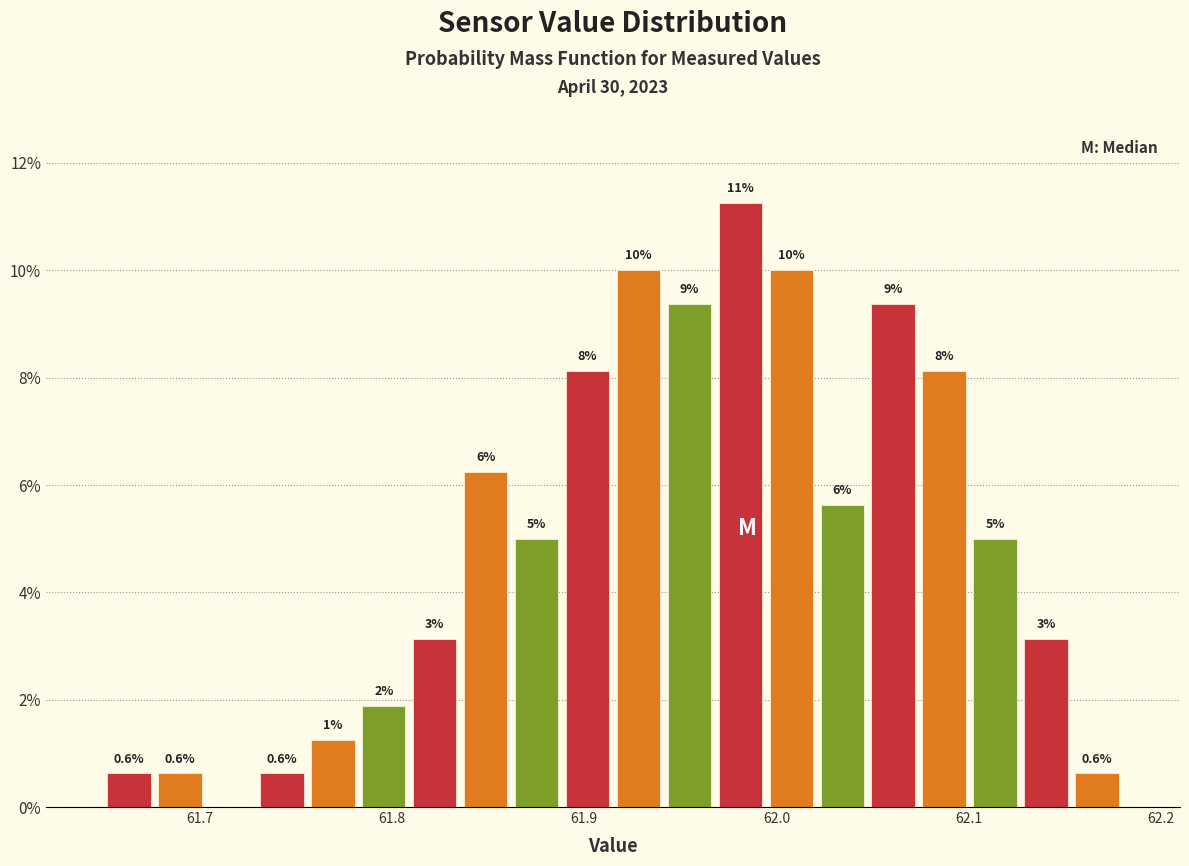

Around what value on the x-axis is the tallest bar? Give the approximate position of its centre, as read against the axis.

61.98